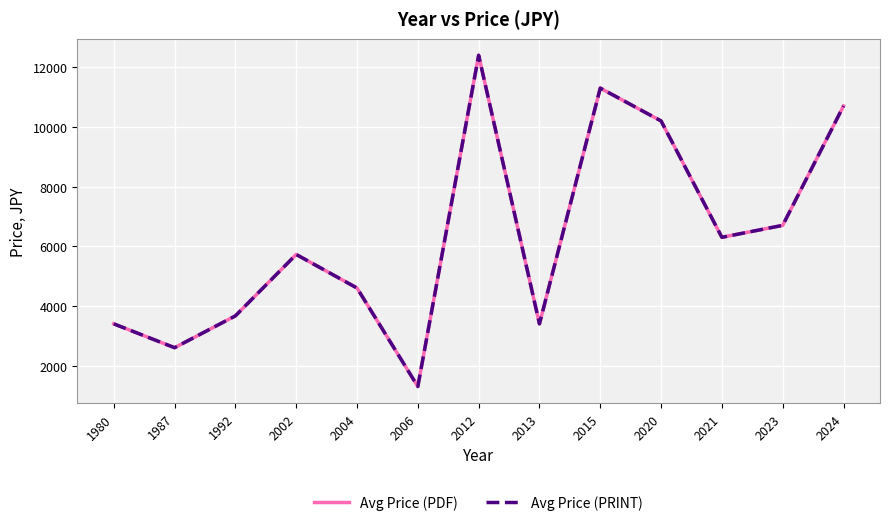

List the labels in order of Avg Price (PDF) value, smallest first.

2006, 1987, 1980, 2013, 1992, 2004, 2002, 2021, 2023, 2020, 2024, 2015, 2012